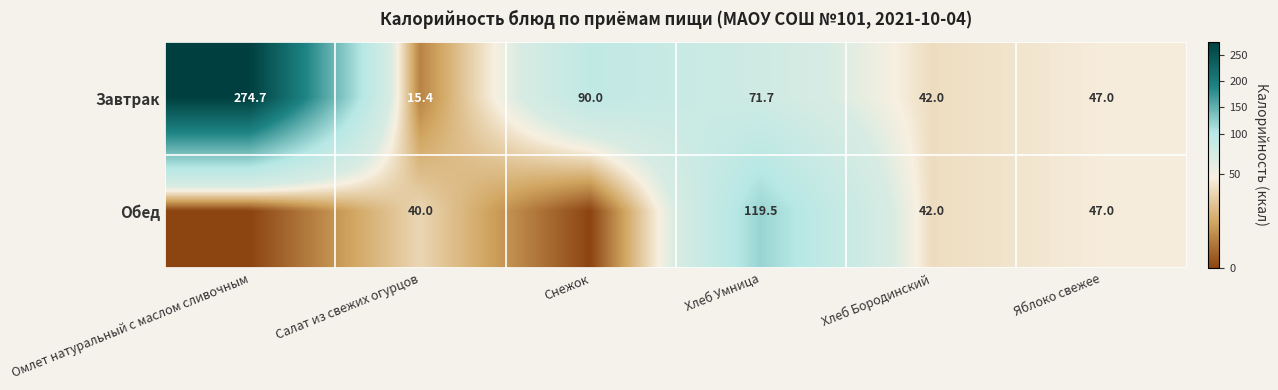

What value does the Завтрак series have at Хлеб Умница?

71.7